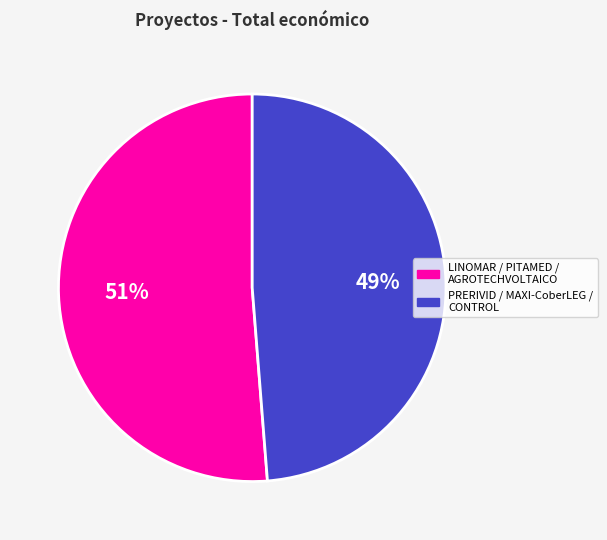

Is there a majority slice in this chart?

Yes